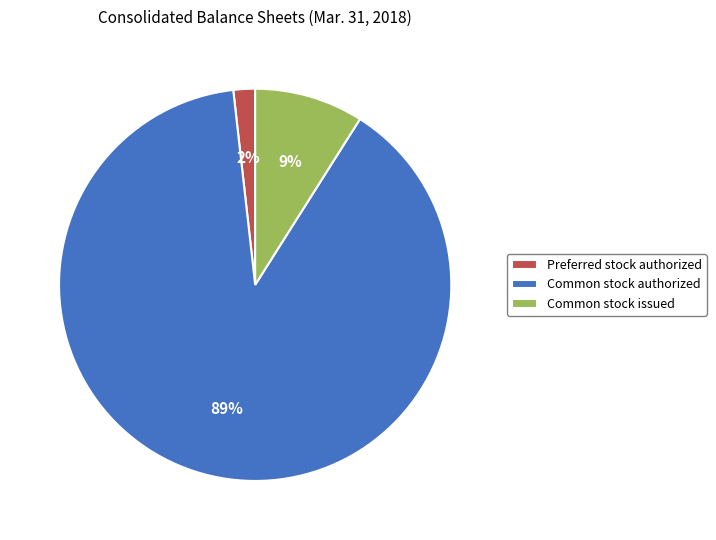

How many segments does this pie chart have?

3